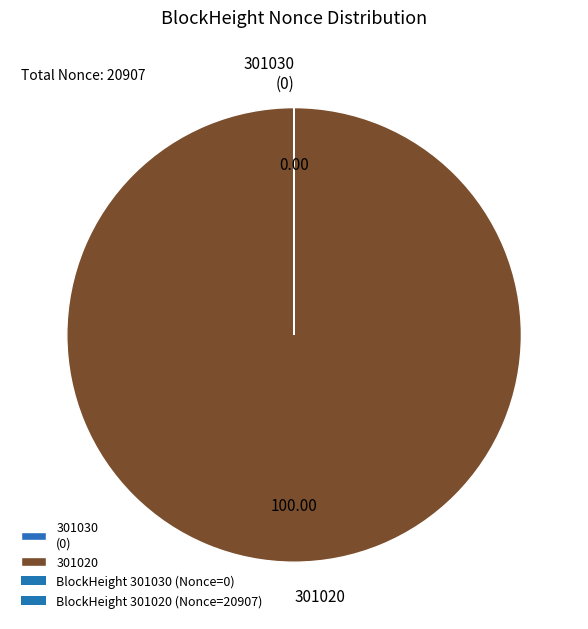

Which slice represents more than half of the pie?

301020